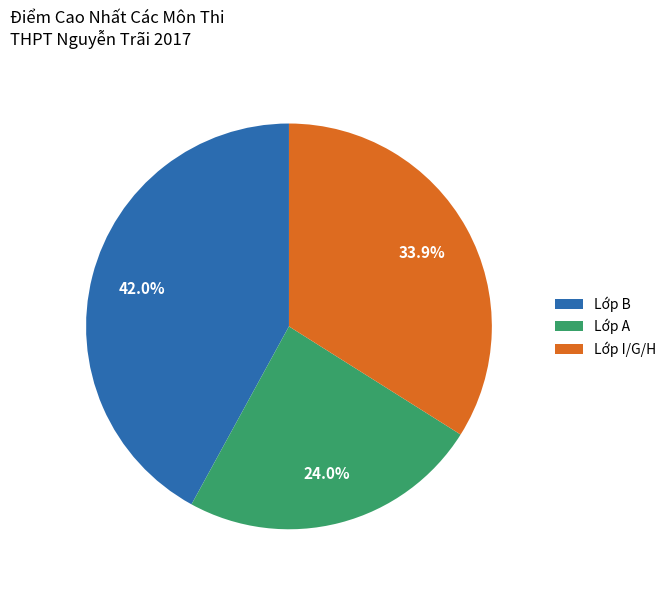

Which category has the smallest portion of the pie?

Lớp A